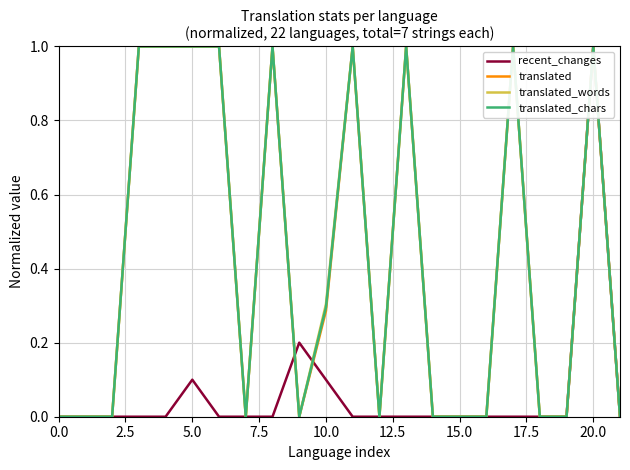

What is the highest value of the translated_words series?

1.0